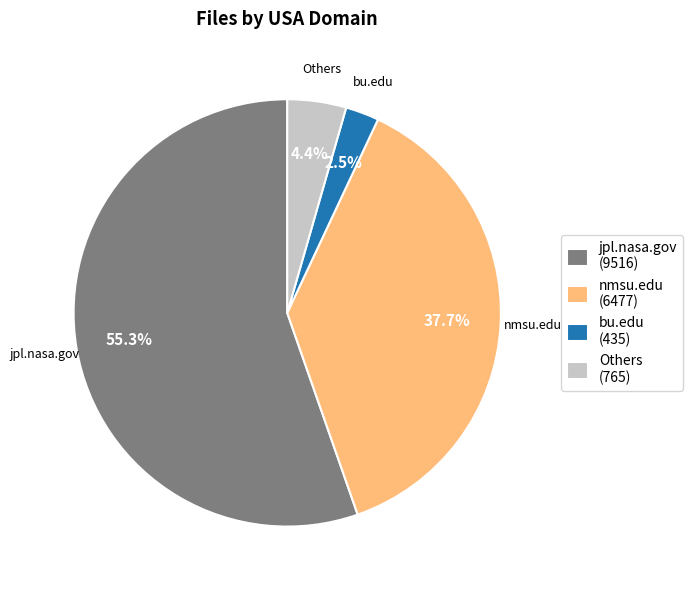

Rank the categories by value from lowest to highest.

bu.edu (435), Others (765), nmsu.edu (6477), jpl.nasa.gov (9516)